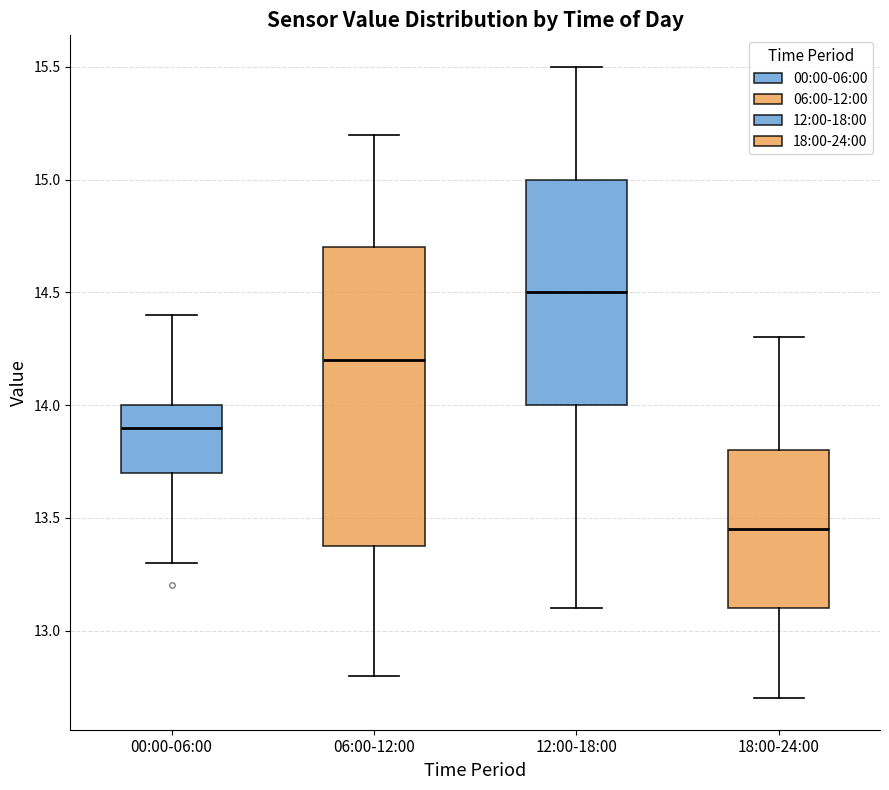

Which box is the tallest, from its lower edge to its upper edge?

06:00-12:00